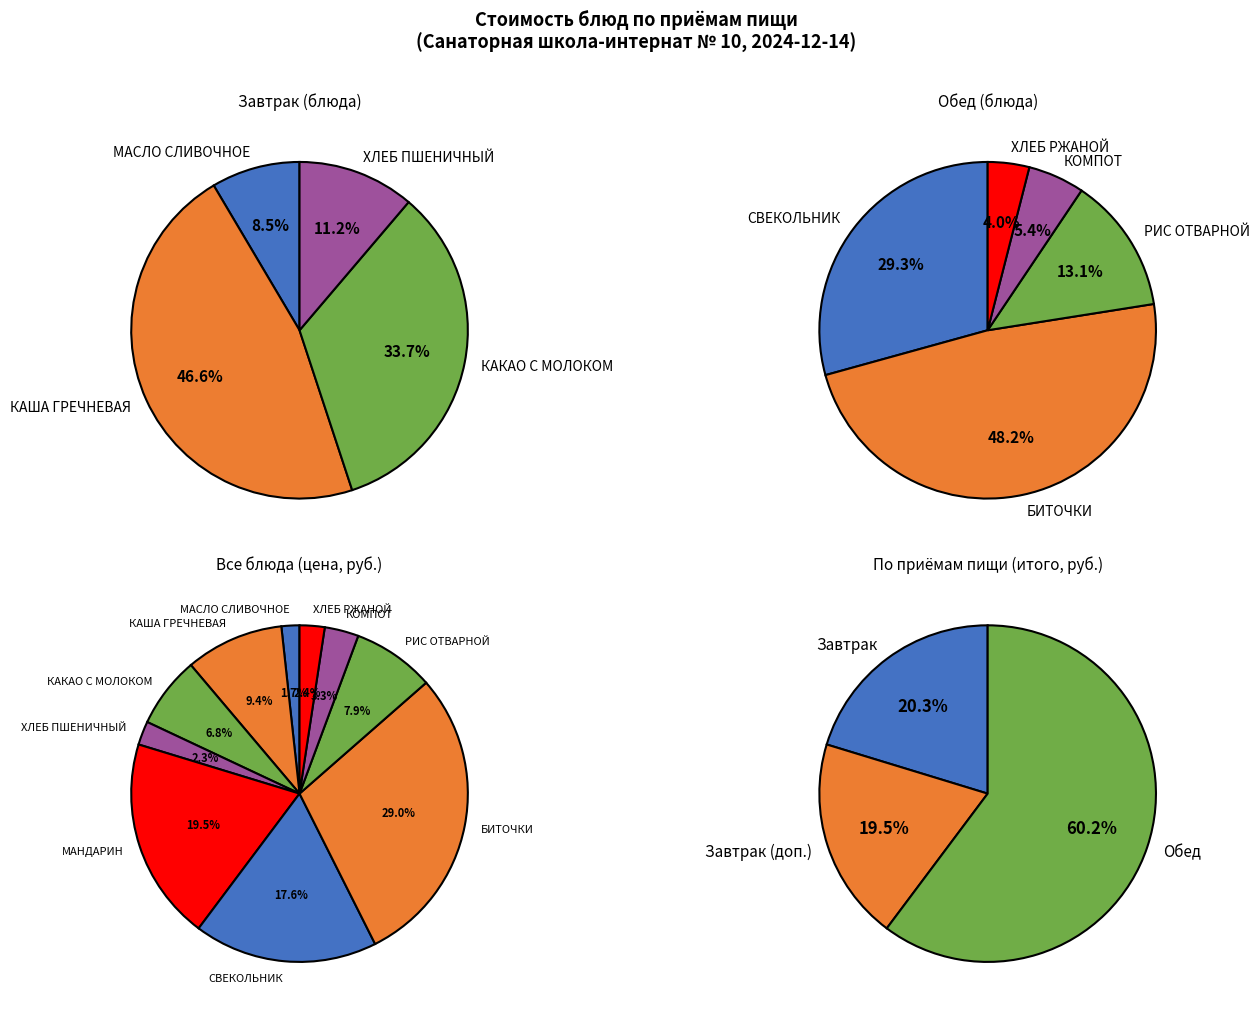

How many segments does this pie chart have?

10